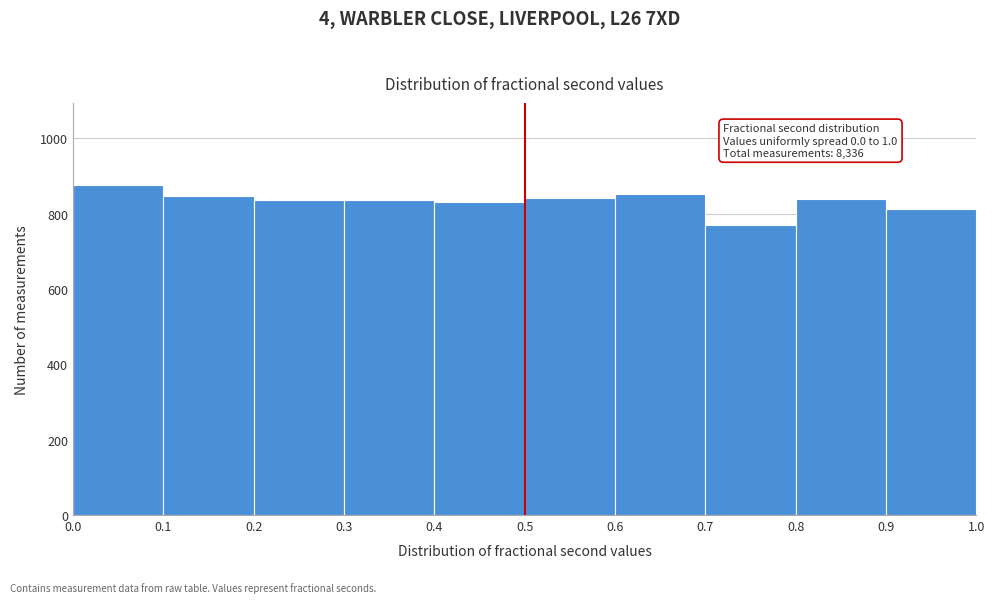

Over which range of the x-axis is the bar tallest?

0.0 to 0.1